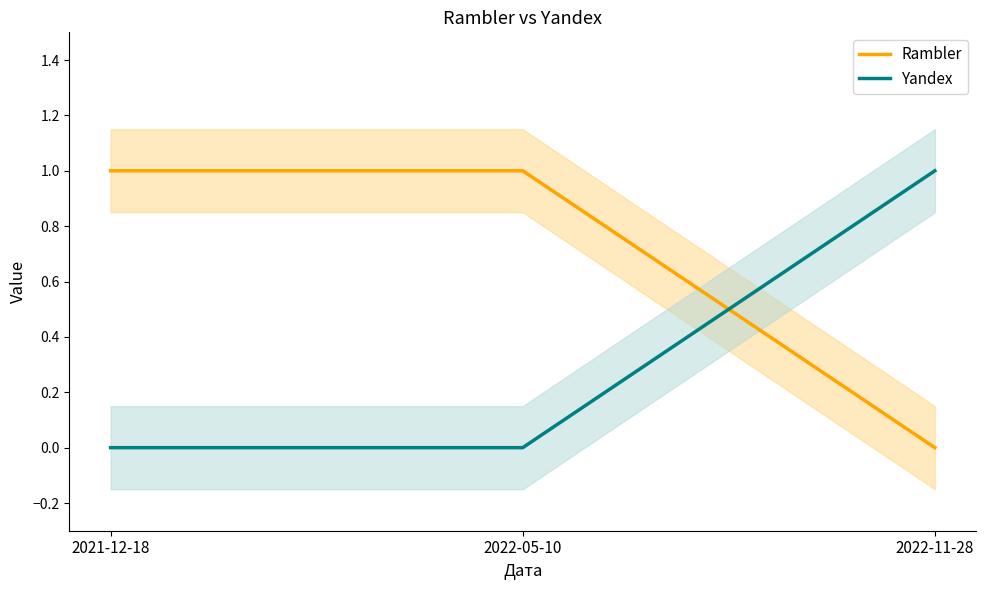

What is the sum of the Rambler values at 2021-12-18 and 2022-11-28?

1